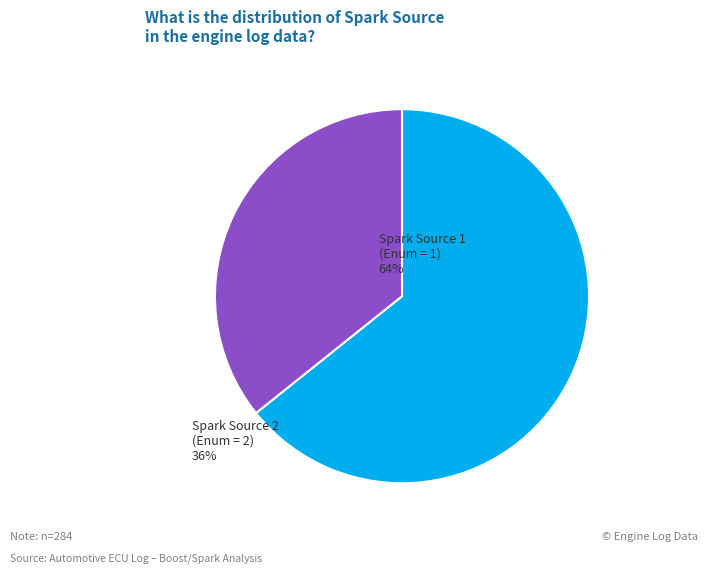

Do Spark Source 1 and Spark Source 2 together represent more than half of the pie?

Yes